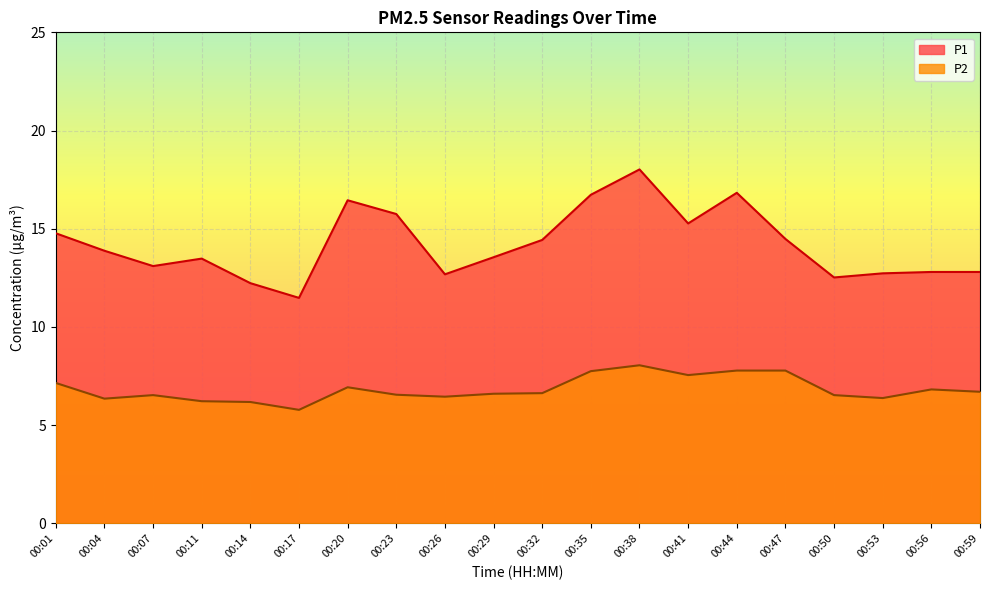

What is the average value of the P2 series?

6.8